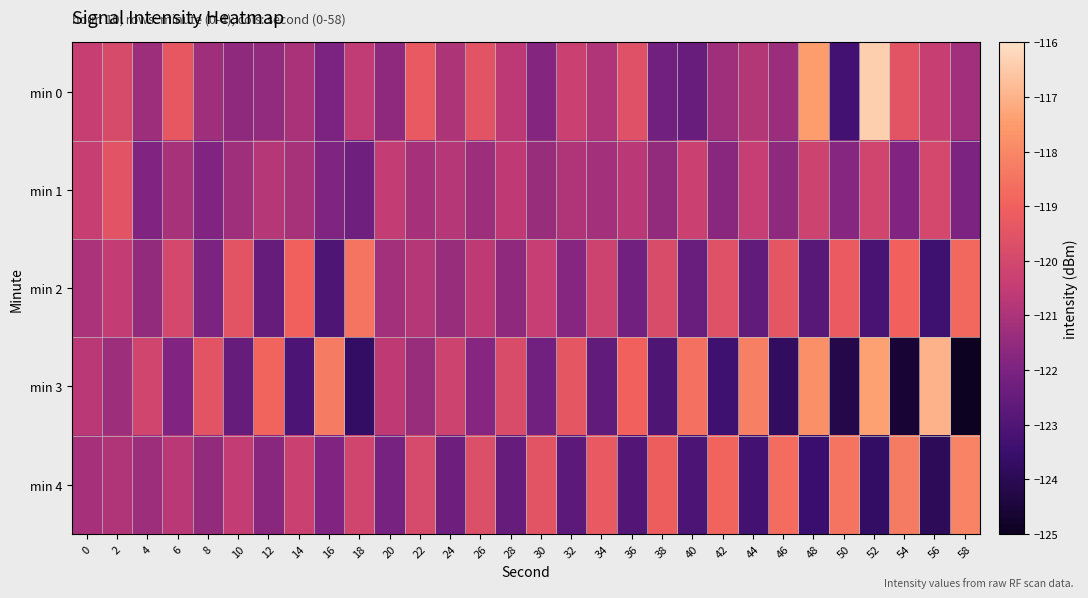

Reading left to right, transcribe all the data shown in this chart.

min 0: 0=-120.4	2=-119.9	4=-121.3	6=-119.3	8=-121.3	10=-121.6	12=-121.5	14=-121.0	16=-122.0	18=-120.6	20=-121.6	22=-119.3	24=-120.9	26=-119.5	28=-120.6	30=-121.8	32=-120.3	34=-120.9	36=-119.6	38=-122.2	40=-122.5	42=-121.3	44=-120.8	46=-121.4	48=-117.5	50=-123.3	52=-116.4	54=-119.5	56=-120.4	58=-121.2
min 1: 0=-120.4	2=-119.5	4=-121.9	6=-121.1	8=-121.9	10=-121.3	12=-120.8	14=-121.1	16=-121.9	18=-122.3	20=-120.5	22=-121.1	24=-120.8	26=-121.3	28=-120.6	30=-121.4	32=-120.9	34=-121.2	36=-120.7	38=-121.5	40=-120.3	42=-121.7	44=-120.4	46=-121.6	48=-120.2	50=-121.8	52=-120.1	54=-121.9	56=-120.0	58=-122.0
min 2: 0=-121.0	2=-120.5	4=-121.5	6=-120.0	8=-122.0	10=-119.5	12=-122.5	14=-119.0	16=-123.0	18=-118.5	20=-121.2	22=-120.8	24=-121.4	26=-120.6	28=-121.6	30=-120.4	32=-121.8	34=-120.2	36=-122.2	38=-119.8	40=-122.4	42=-119.6	44=-122.6	46=-119.4	48=-122.8	50=-119.2	52=-123.2	54=-119.0	56=-123.4	58=-118.8
min 3: 0=-120.7	2=-121.3	4=-120.1	6=-121.9	8=-119.5	10=-122.5	12=-118.9	14=-123.1	16=-118.3	18=-123.7	20=-120.6	22=-121.4	24=-120.2	26=-121.8	28=-119.8	30=-122.2	32=-119.4	34=-122.6	36=-119.0	38=-123.0	40=-118.6	42=-123.4	44=-118.2	46=-123.8	48=-117.8	50=-124.2	52=-117.4	54=-124.6	56=-117.0	58=-125.0
min 4: 0=-121.1	2=-120.9	4=-121.3	6=-120.7	8=-121.5	10=-120.5	12=-121.7	14=-120.3	16=-121.9	18=-120.1	20=-122.1	22=-119.9	24=-122.3	26=-119.7	28=-122.5	30=-119.5	32=-122.7	34=-119.3	36=-122.9	38=-119.1	40=-123.1	42=-118.9	44=-123.3	46=-118.7	48=-123.5	50=-118.5	52=-123.7	54=-118.3	56=-123.9	58=-118.1